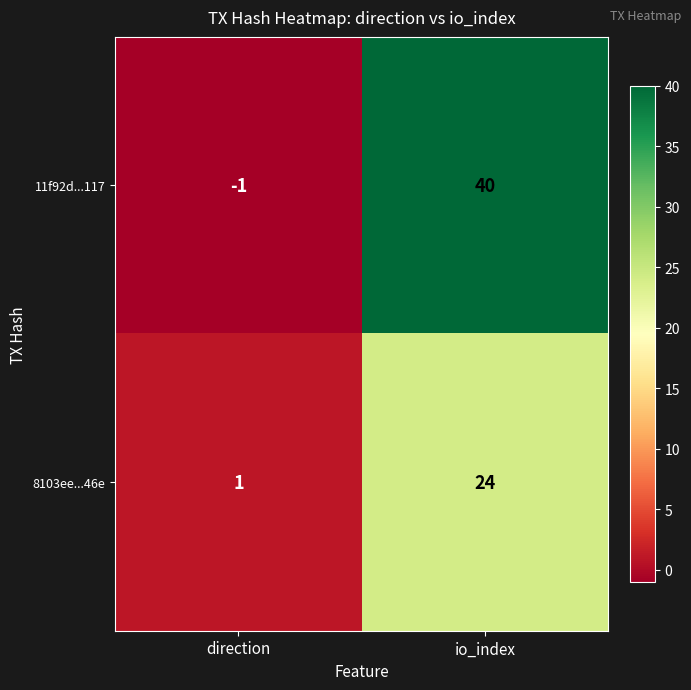

Reading left to right, what are all the values shown in this chart?

11f92d...117: direction=-1	io_index=40
8103ee...46e: direction=1	io_index=24